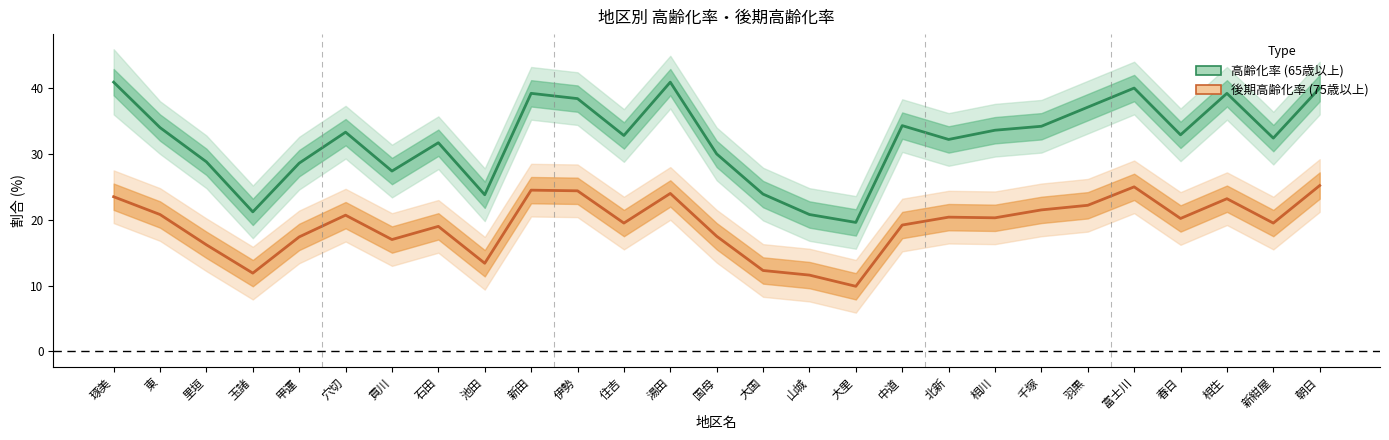

Where is the first local maximum for 高齢化率 (65歳以上)?

穴切